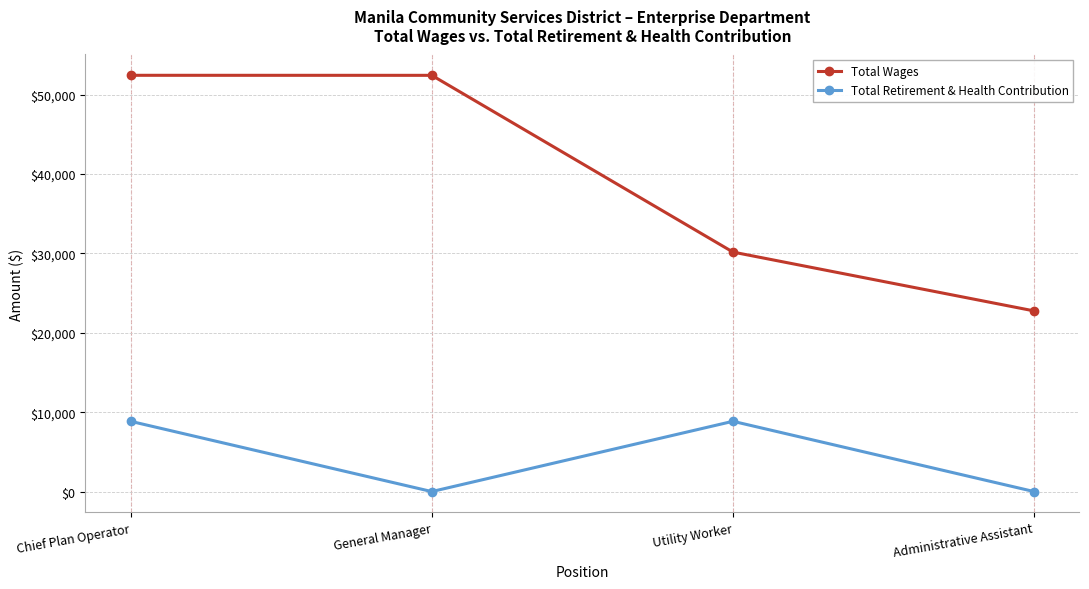

What position from the left is Utility Worker?

3